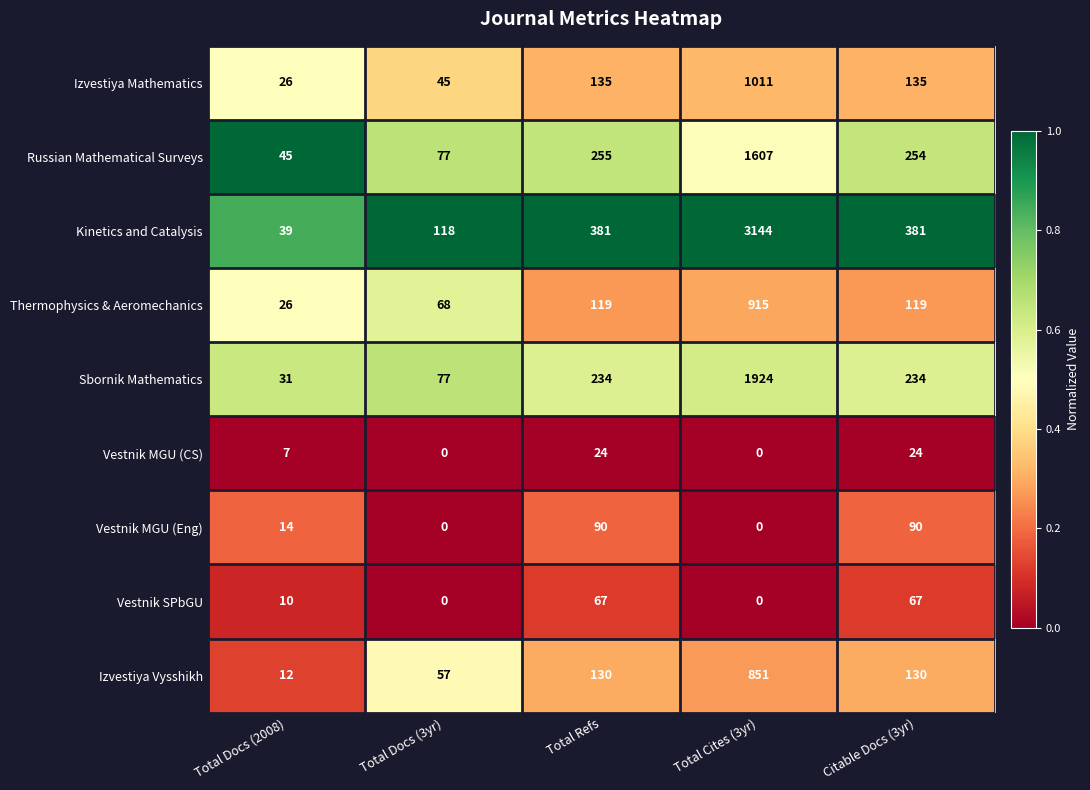

Which series has the largest range (max minus min)?

Kinetics and Catalysis